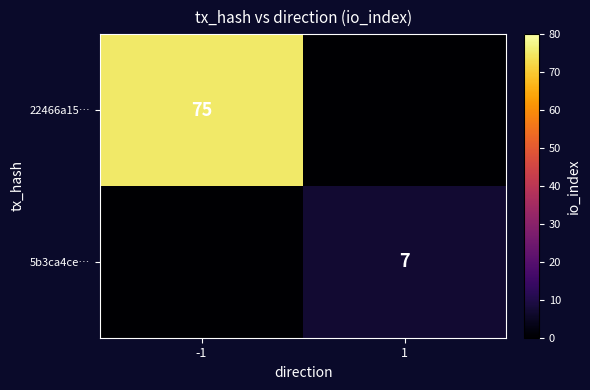

Is it true that 22466a15… equals 44 at -1?

False